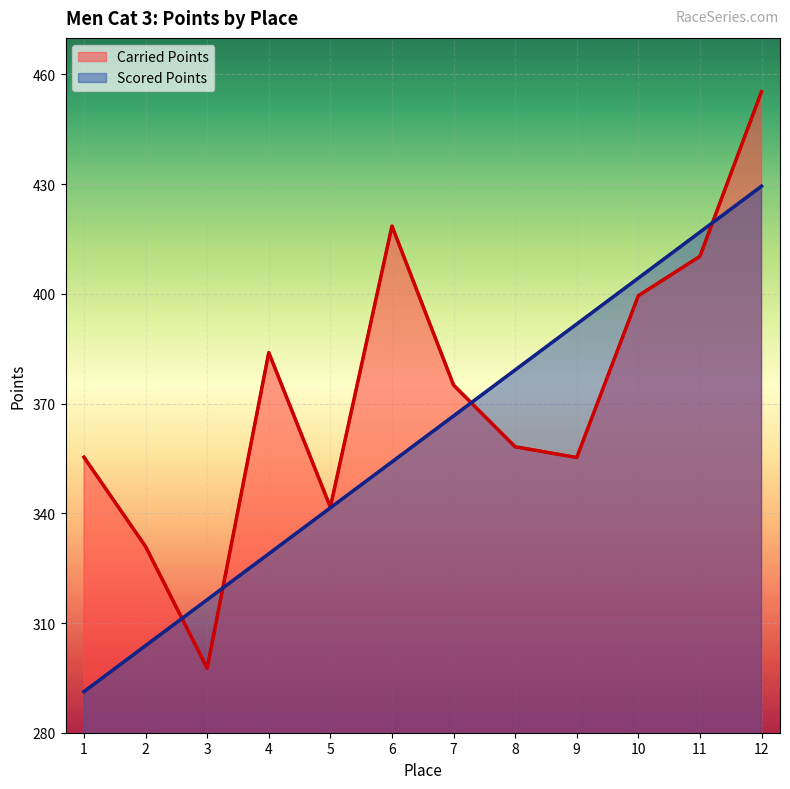

What is the average value of the Carried Points series?

373.5